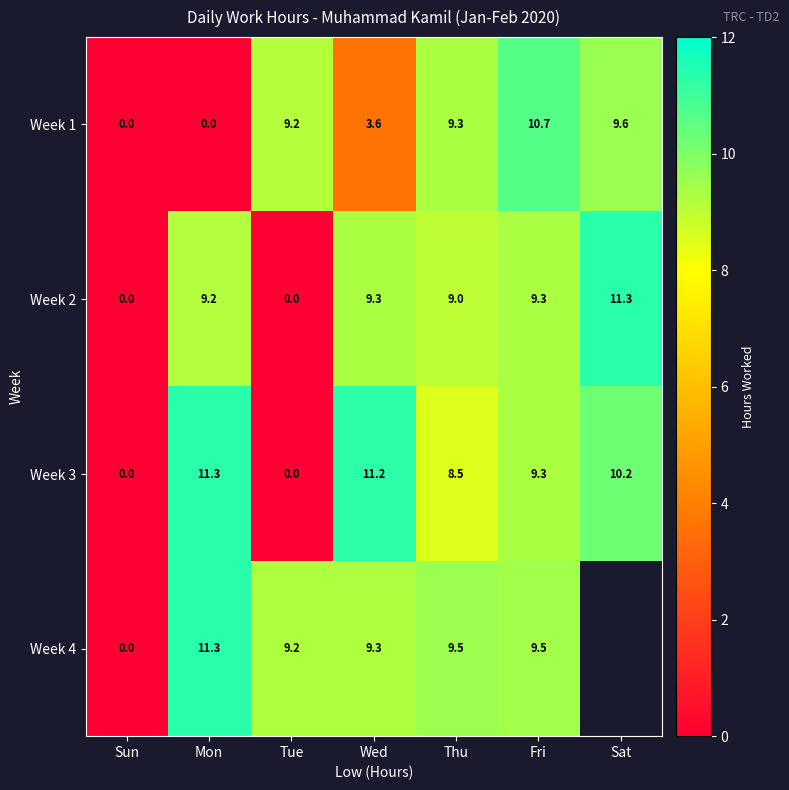

The value of Week 3 at Sun is 0.0. True or false?

True